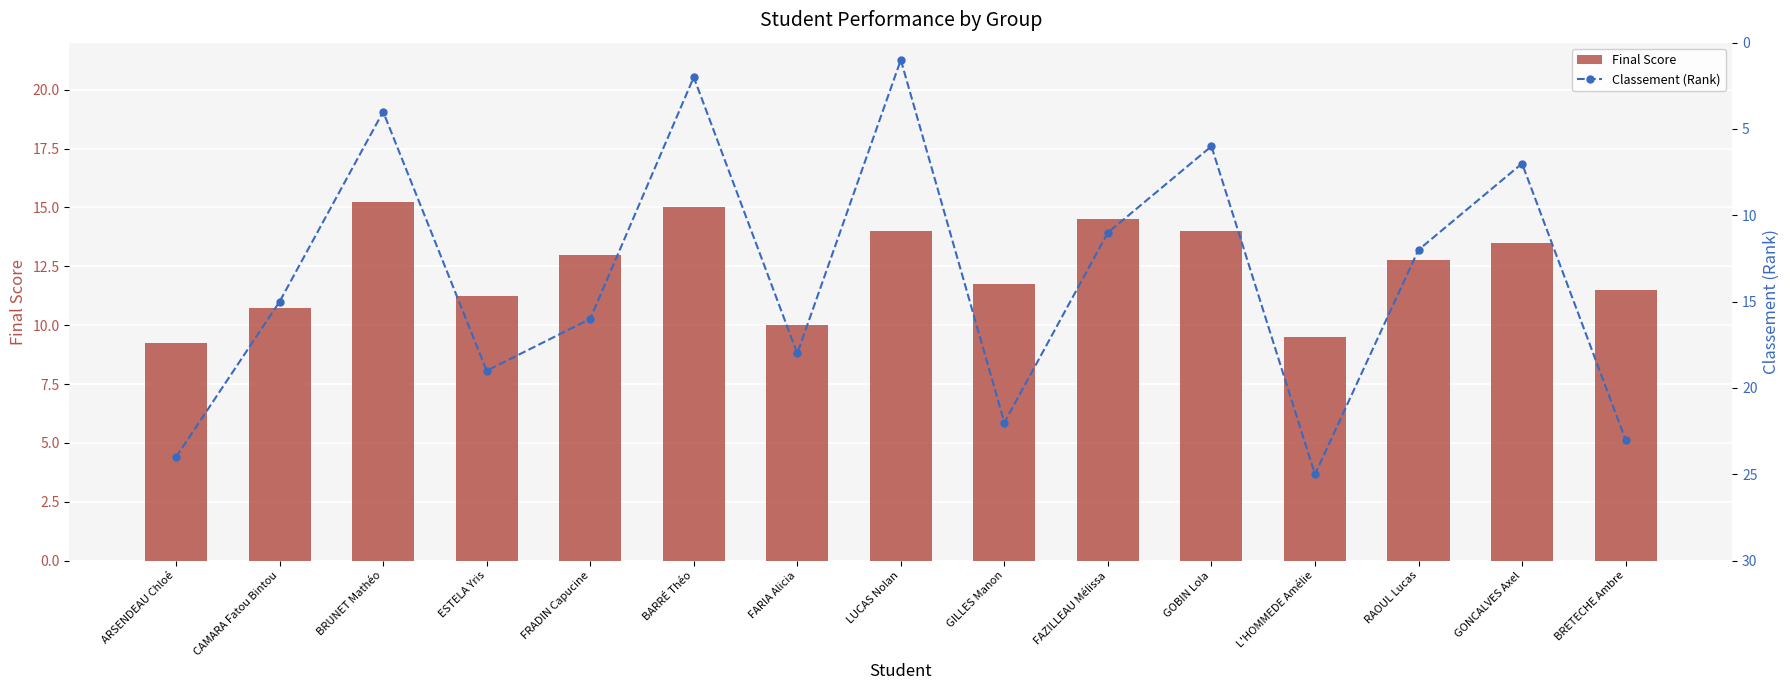

Where does the Classement (Rank) series first go above 15?

ARSENDEAU Chloé